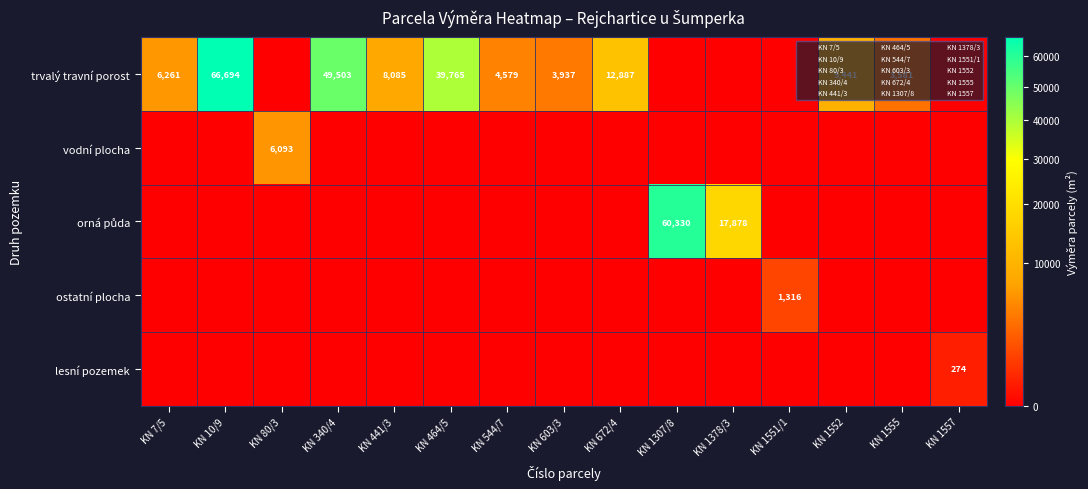

Which has a higher value, KN 80/3 or KN 1557?

KN 80/3